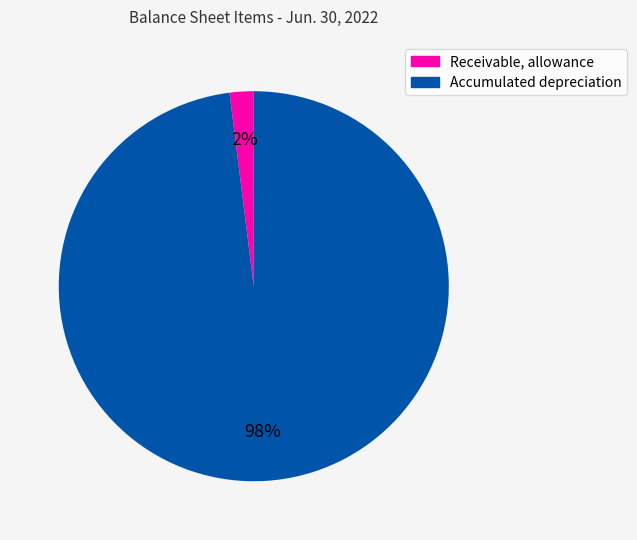

Combined, do Receivable, allowance and Accumulated depreciation account for over 50%?

Yes